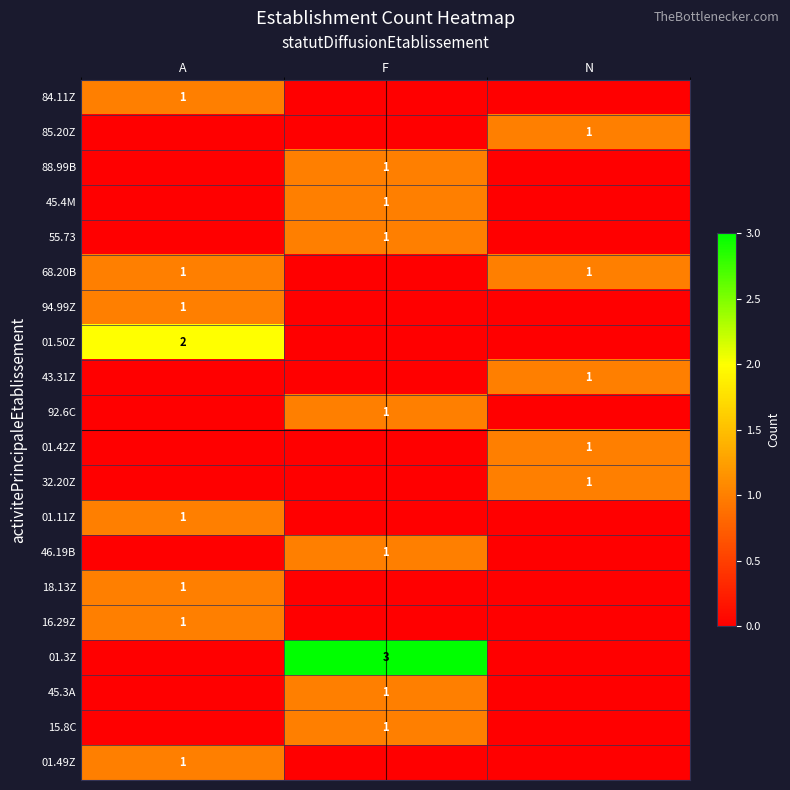

Count the number of data series in this chart.

20